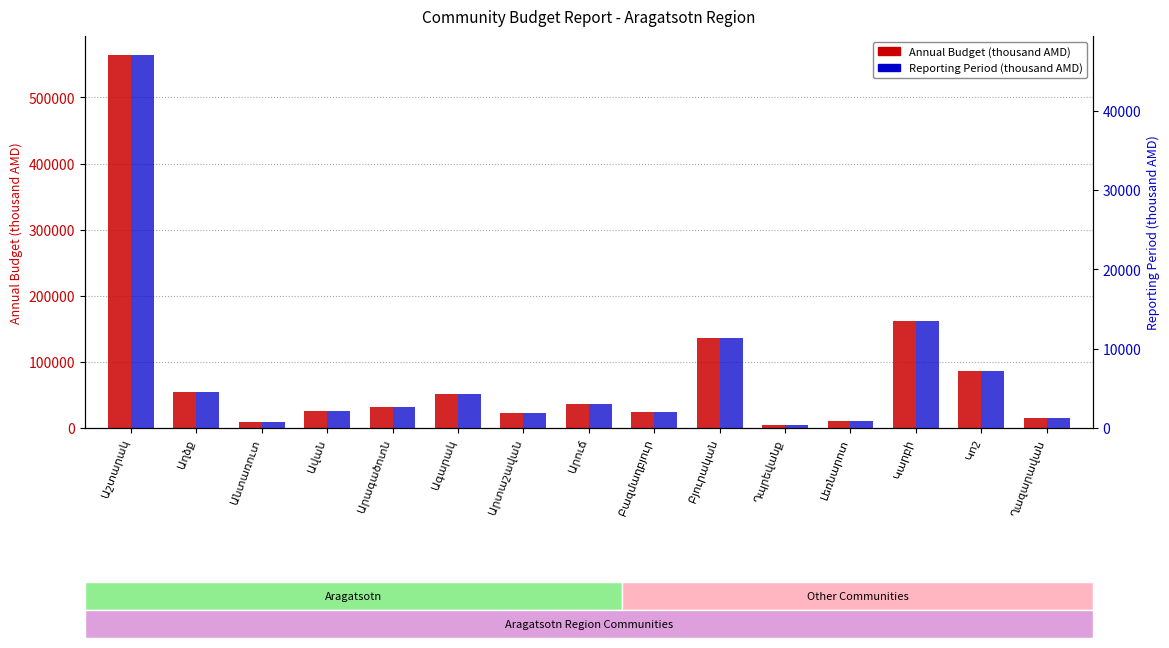

List the labels in order of Annual Budget value, smallest first.

Դպրեվանք, Անտառուտ, Լեռնարոտ, Ղազարավան, Արտաշավան, Բազմաղբյուր, Ավան, Արագածոտն, Արուճ, Ագարակ, Աղձք, Կոշ, Բյուրական, Կարբի, Աշտարակ